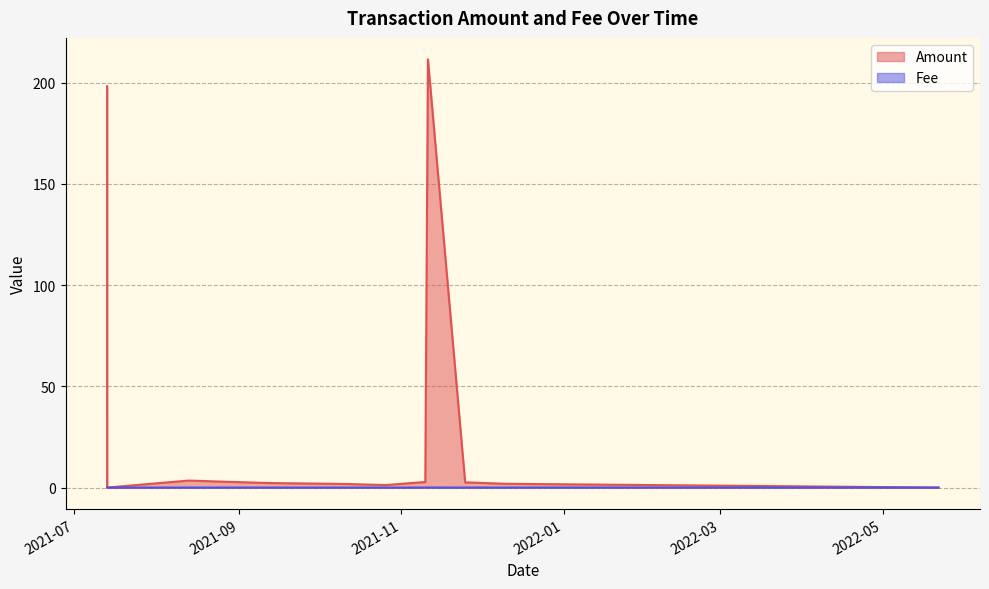

Rank the series by their maximum value, from highest to lowest.

Amount, Fee